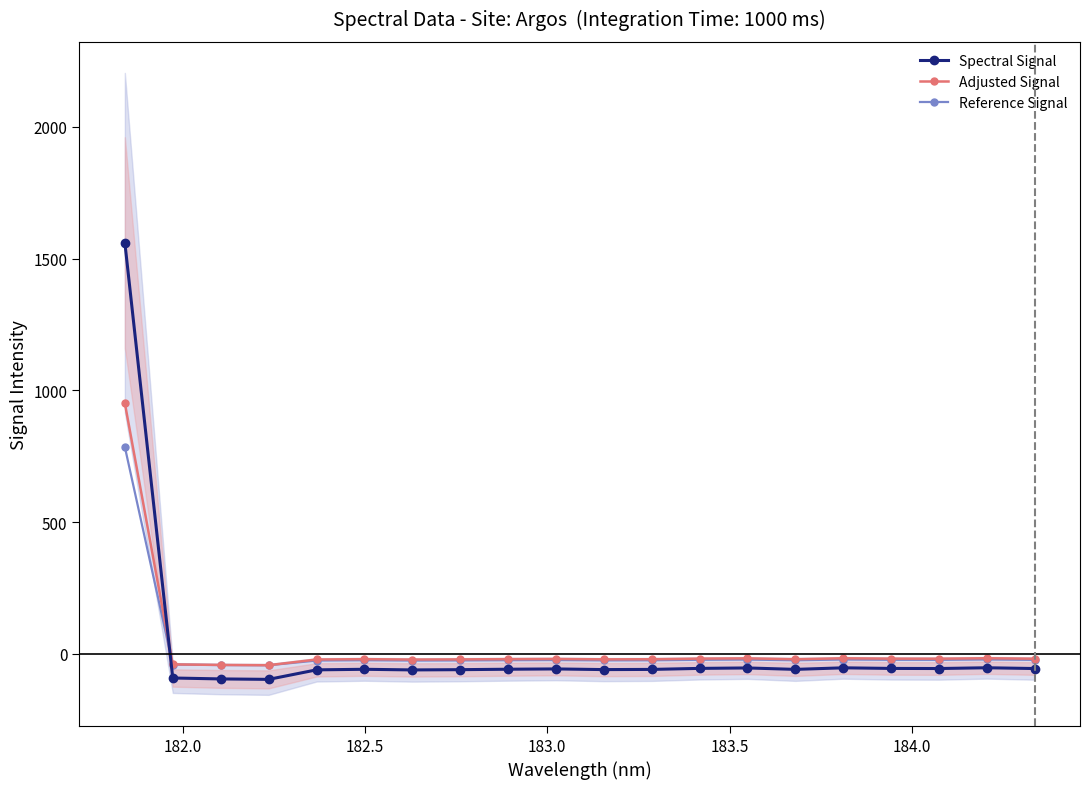

True or false: Spectral Signal has more than 2 points higher than both neighbors.

True